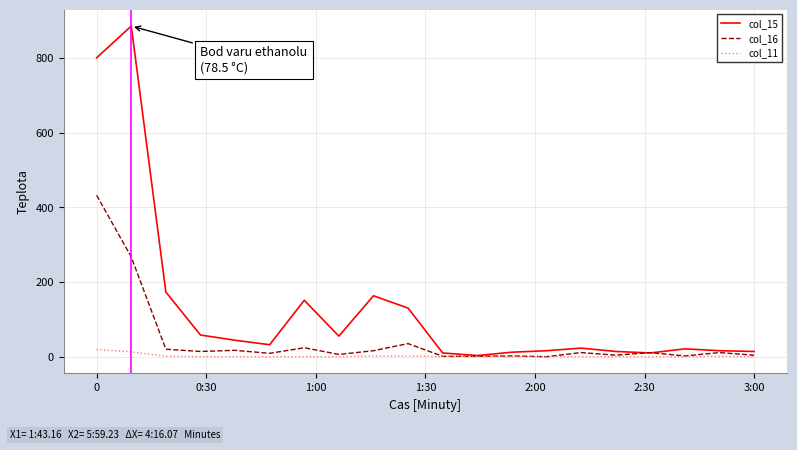

Rank the series by their maximum value, from highest to lowest.

col_15, col_16, col_11